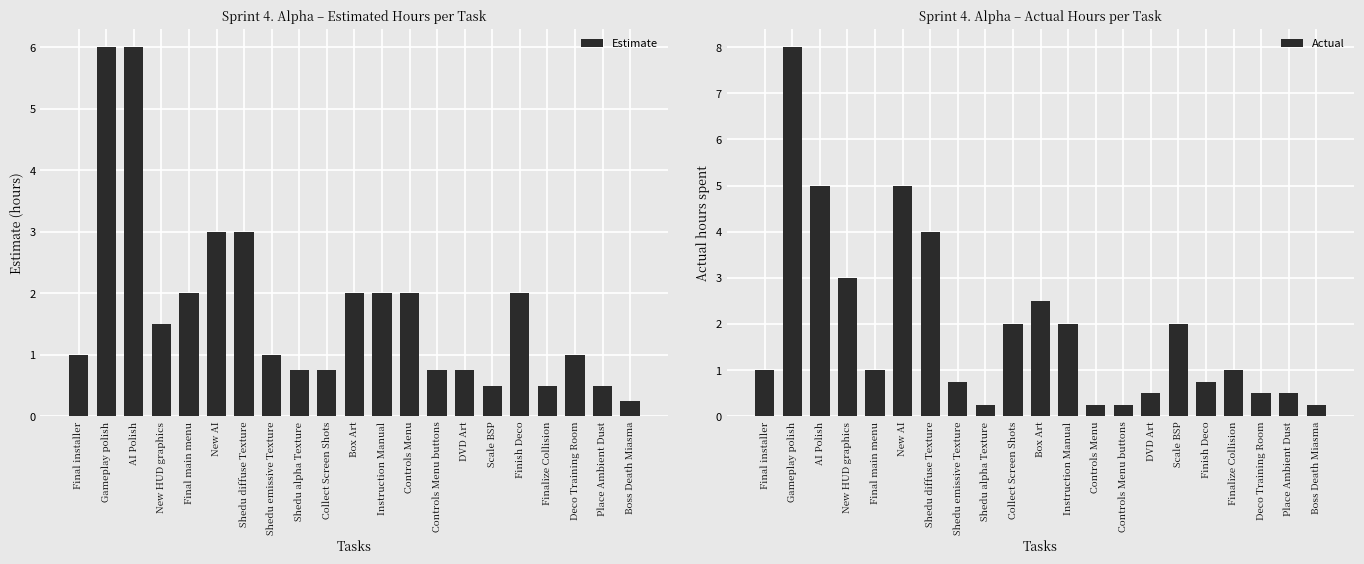

Does the chart contain stacked bars?

No